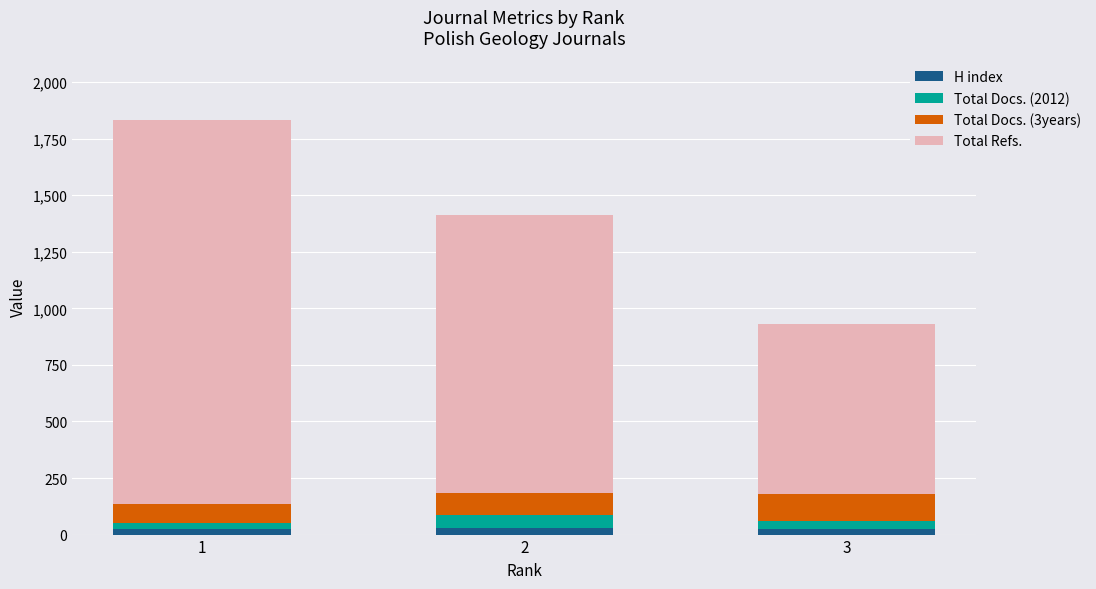

Between 1 and 3, which series saw the biggest shift?

Total Refs.